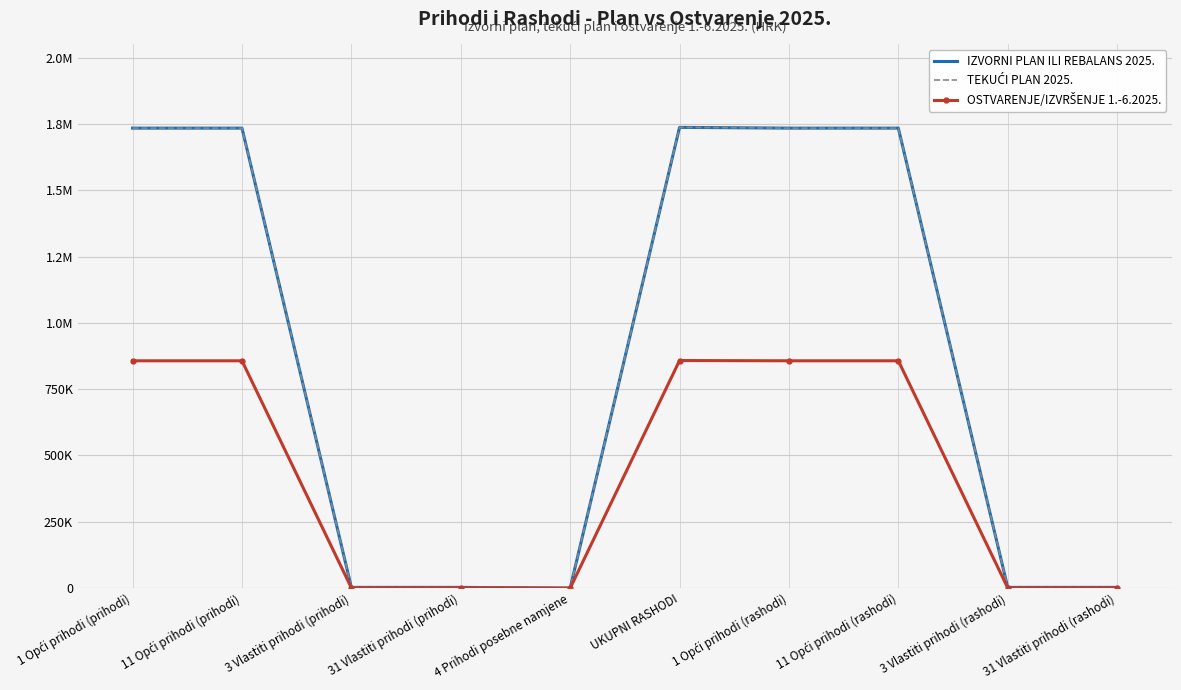

How many lines are shown in the chart?

3